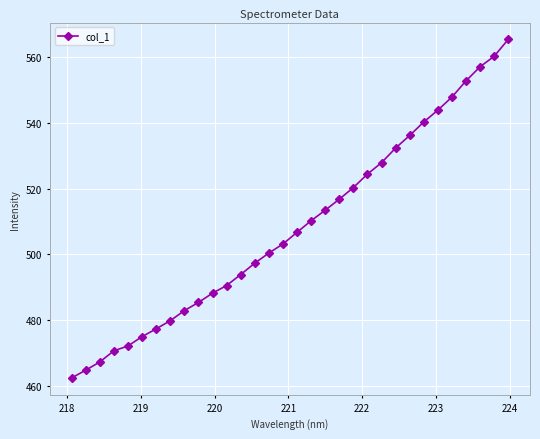

What is the value of the 26th point from the left?

540.3